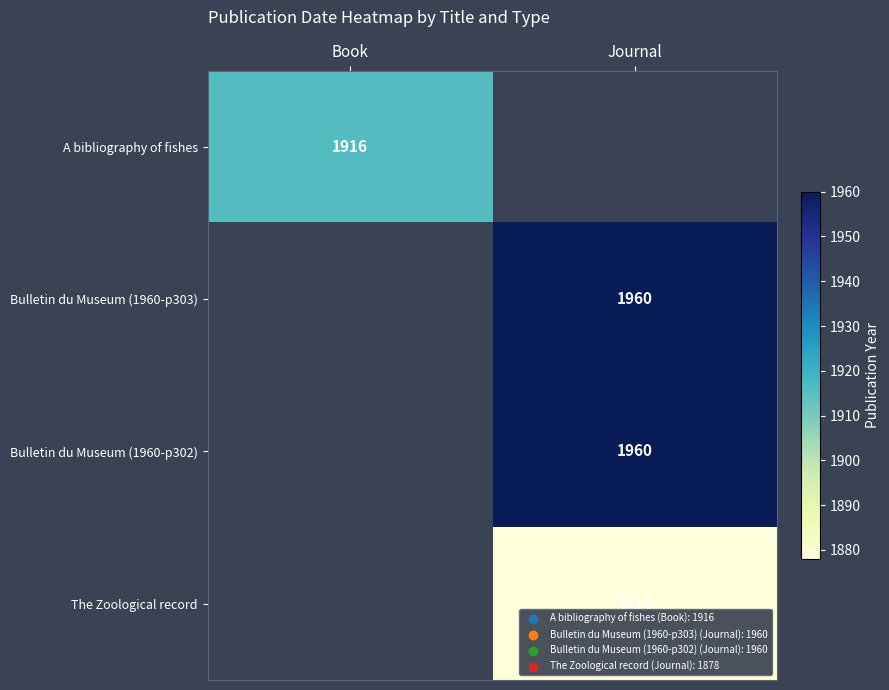

True or false: Bulletin du Museum (1960-p302) has a value of 2763 at Journal.

False